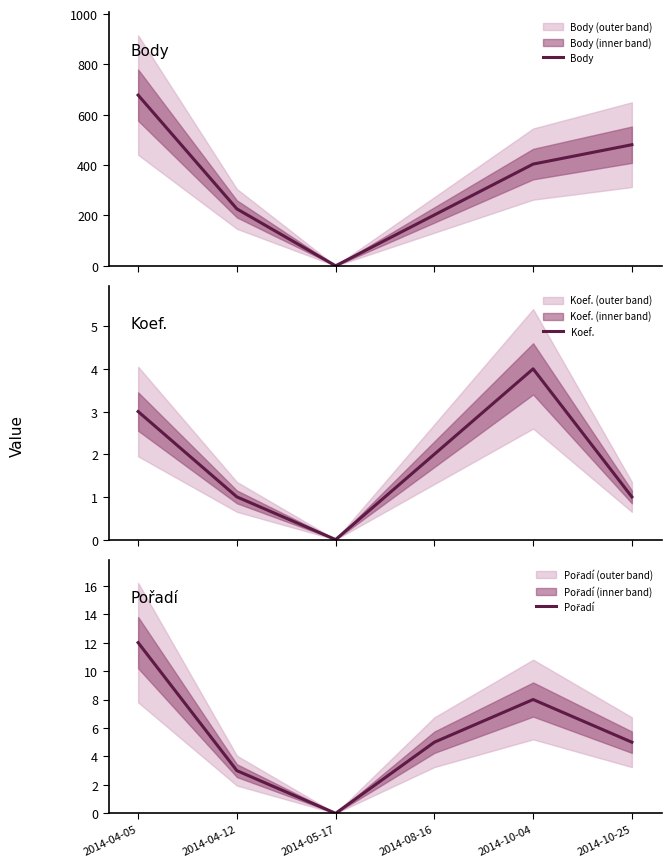

Reading right to left, what are all the values shown in this chart?

Body: 481	404	202	0	226	678
Koef.: 1	4	2	0	1	3
Pořadí: 5	8	5	0	3	12